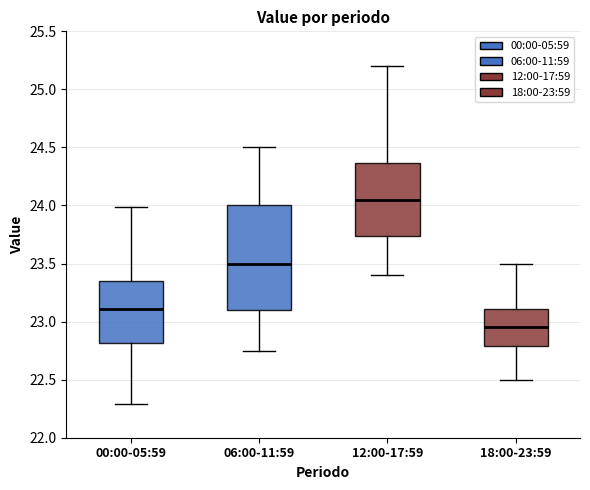

Reading left to right, transcribe this box plot: for each box, give where its median line is, the range the box spans, and where its two whiskers end, as read against the y-axis. The values are not printed on the chart, so give them approximately, as read against the axis.

00:00-05:59: median 23.10, box 22.80 to 23.35, whiskers 22.30 to 24.00
06:00-11:59: median 23.50, box 23.10 to 24.00, whiskers 22.75 to 24.50
12:00-17:59: median 24.05, box 23.75 to 24.35, whiskers 23.40 to 25.20
18:00-23:59: median 22.95, box 22.80 to 23.10, whiskers 22.50 to 23.50